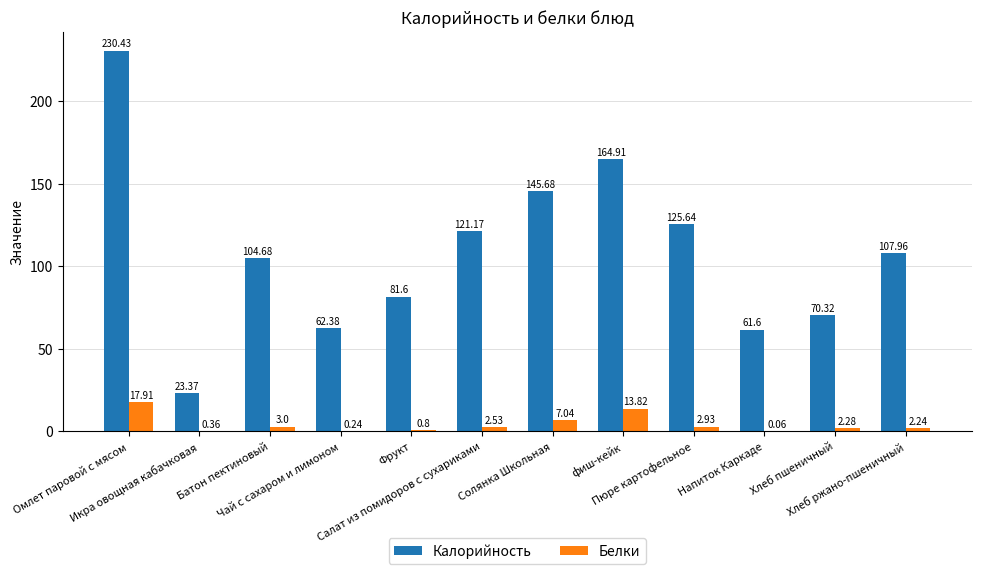

Which series has the largest total across all categories?

Калорийность